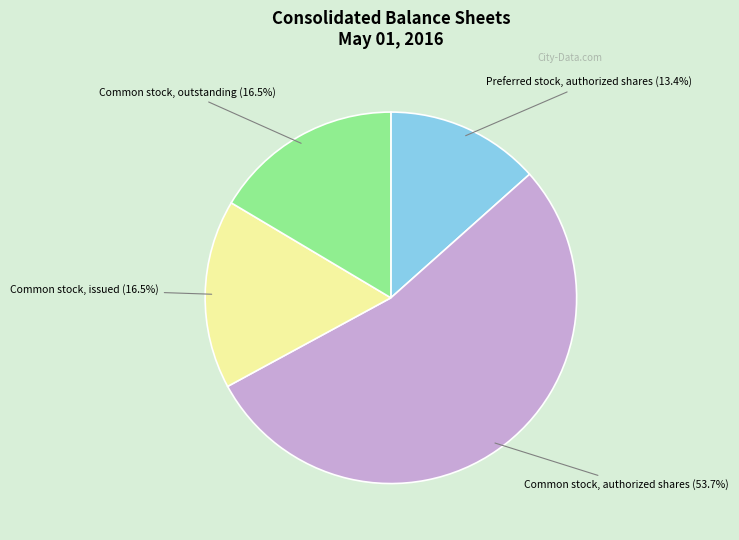

How many segments does this pie chart have?

4